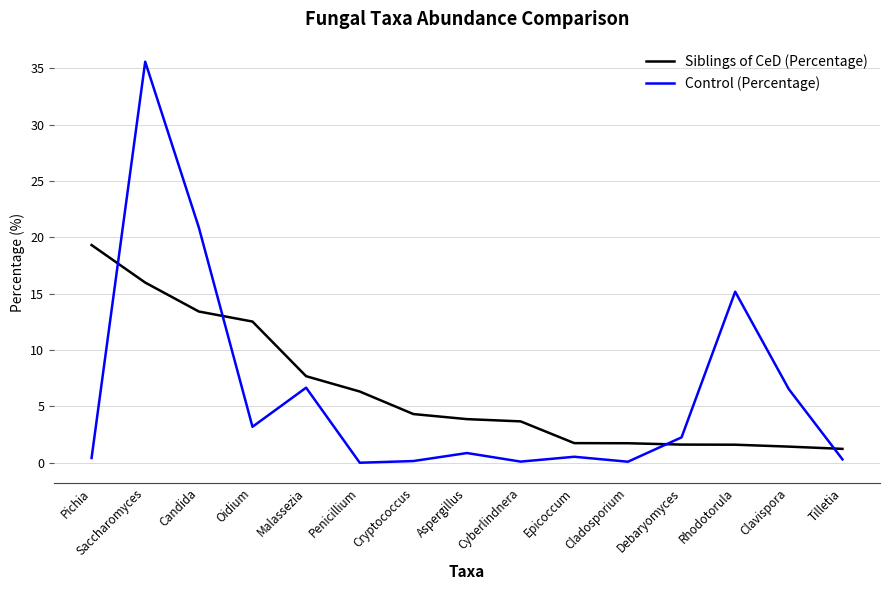

What are all the series names shown in the legend?

Siblings of CeD (Percentage), Control (Percentage)